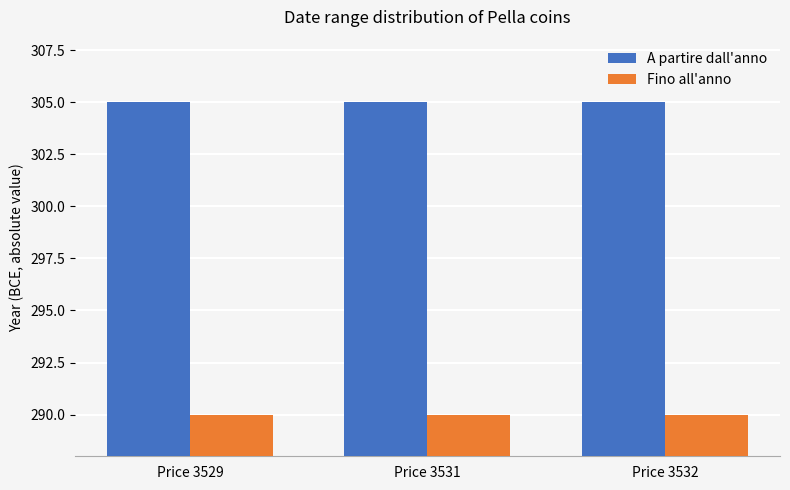

Reading left to right, list all the values displayed in this chart.

A partire dall'anno: Price 3529=305	Price 3531=305	Price 3532=305
Fino all'anno: Price 3529=290	Price 3531=290	Price 3532=290